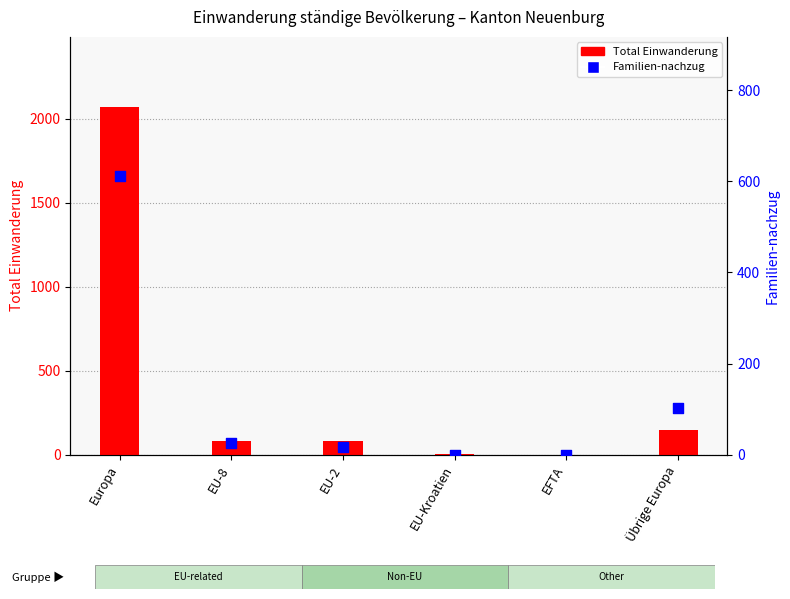

Which series has the widest spread of Y values?

Total Einwanderung